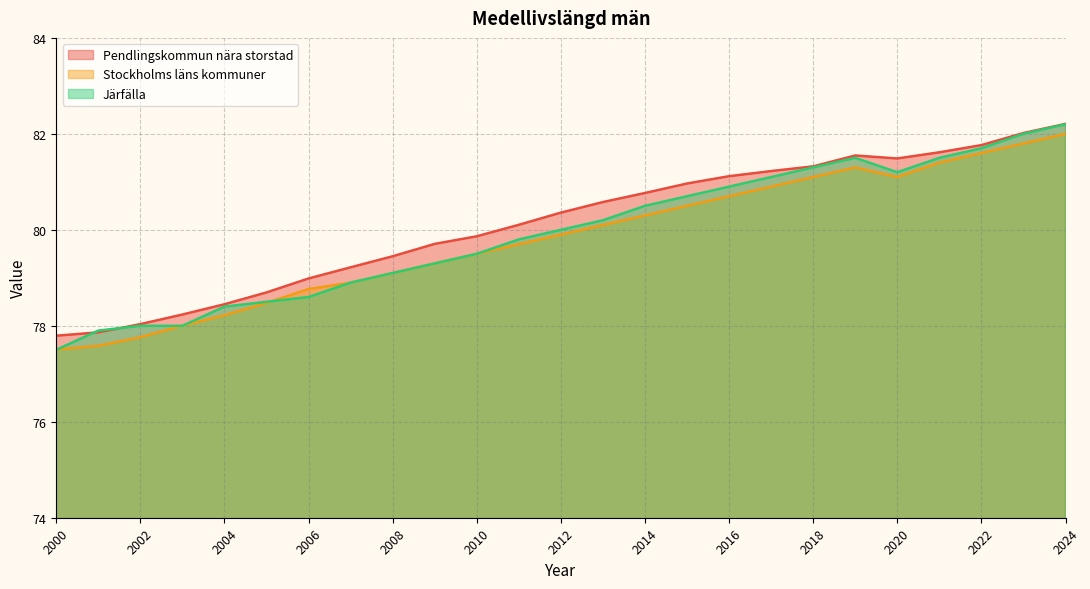

What is the difference between the second highest and minimum values in the Järfälla series?

4.5